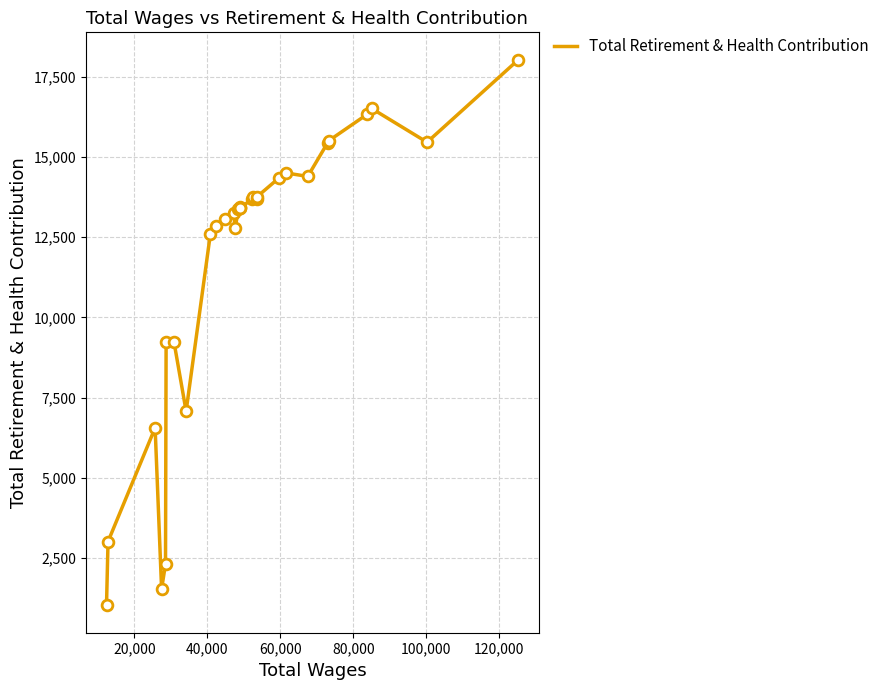

What is the difference between the maximum and minimum values?

17006